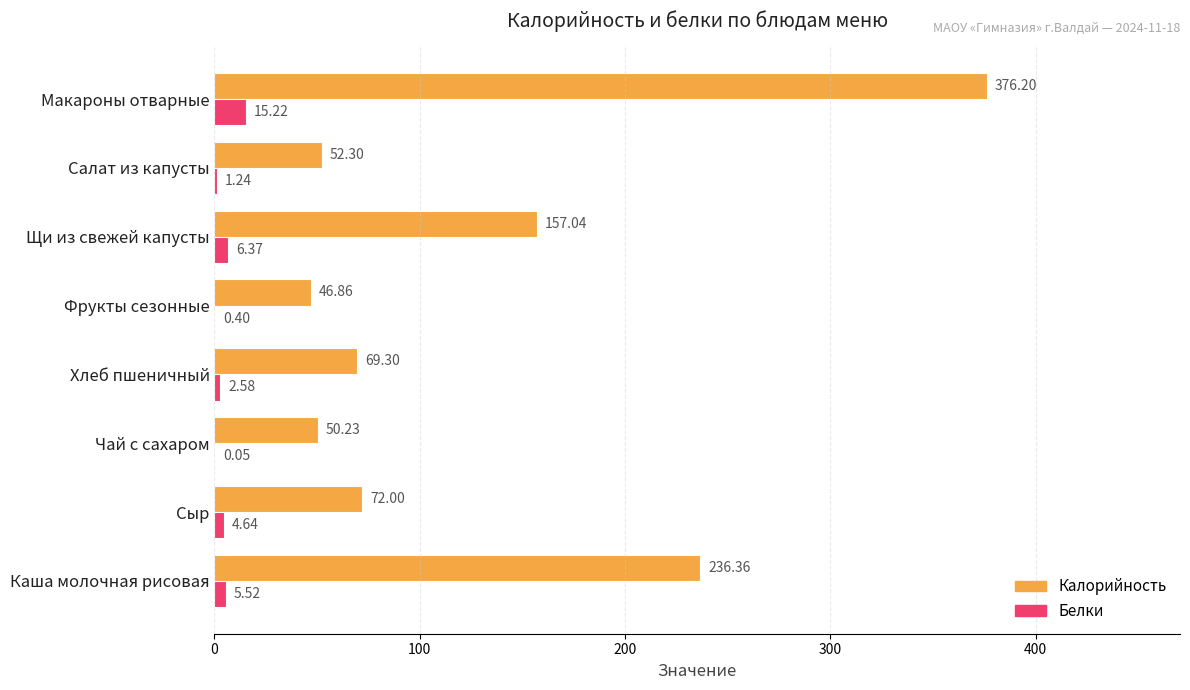

At which category does the chart reach its peak across all series?

Макароны отварные